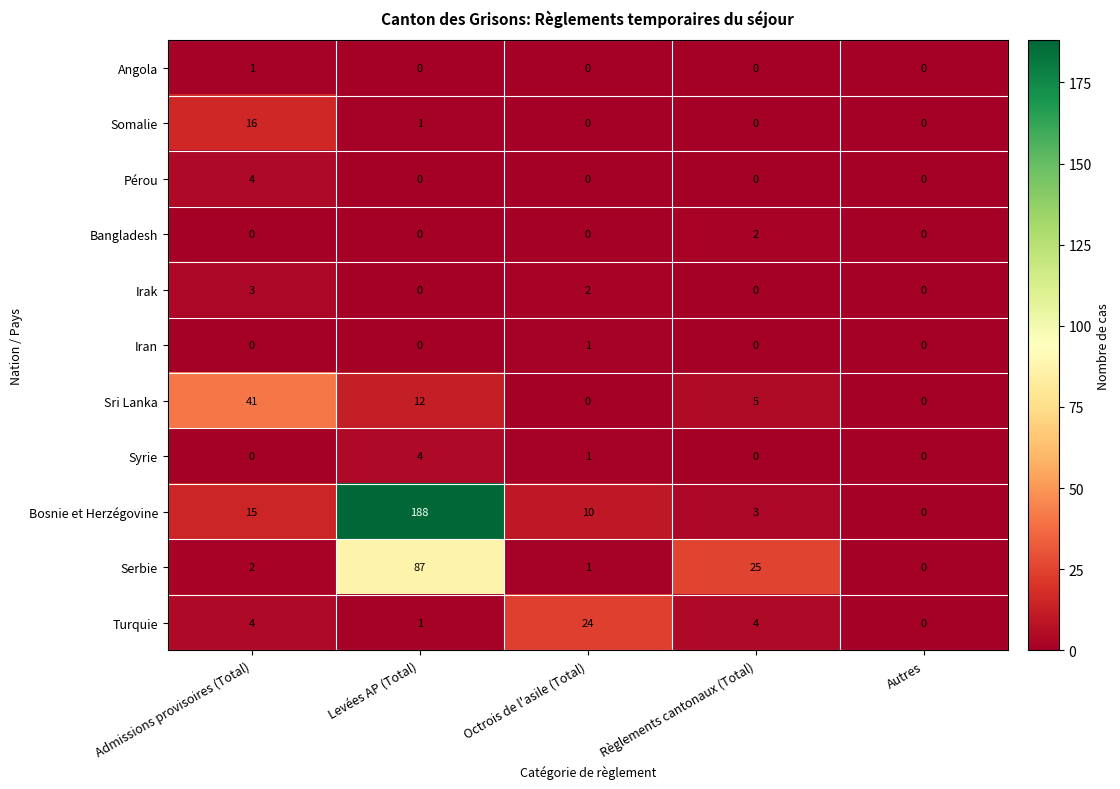

Is it true that Bangladesh equals 2 at Règlements cantonaux (Total)?

True